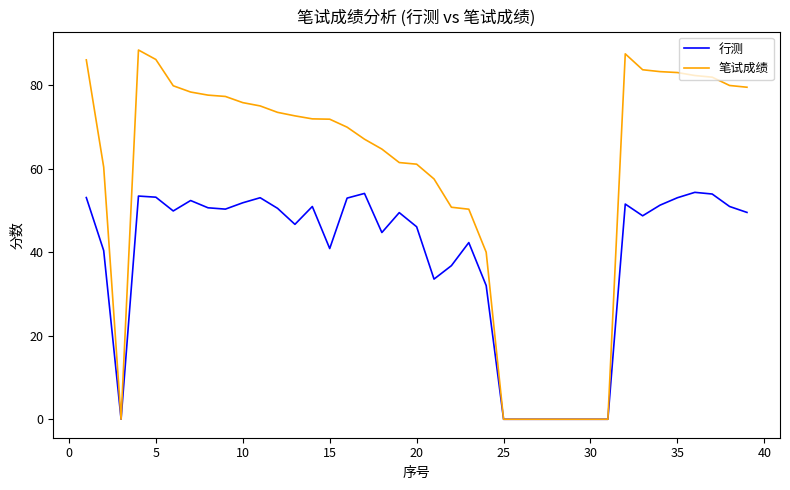

How many values in the 笔试成绩 series exceed 71?

21